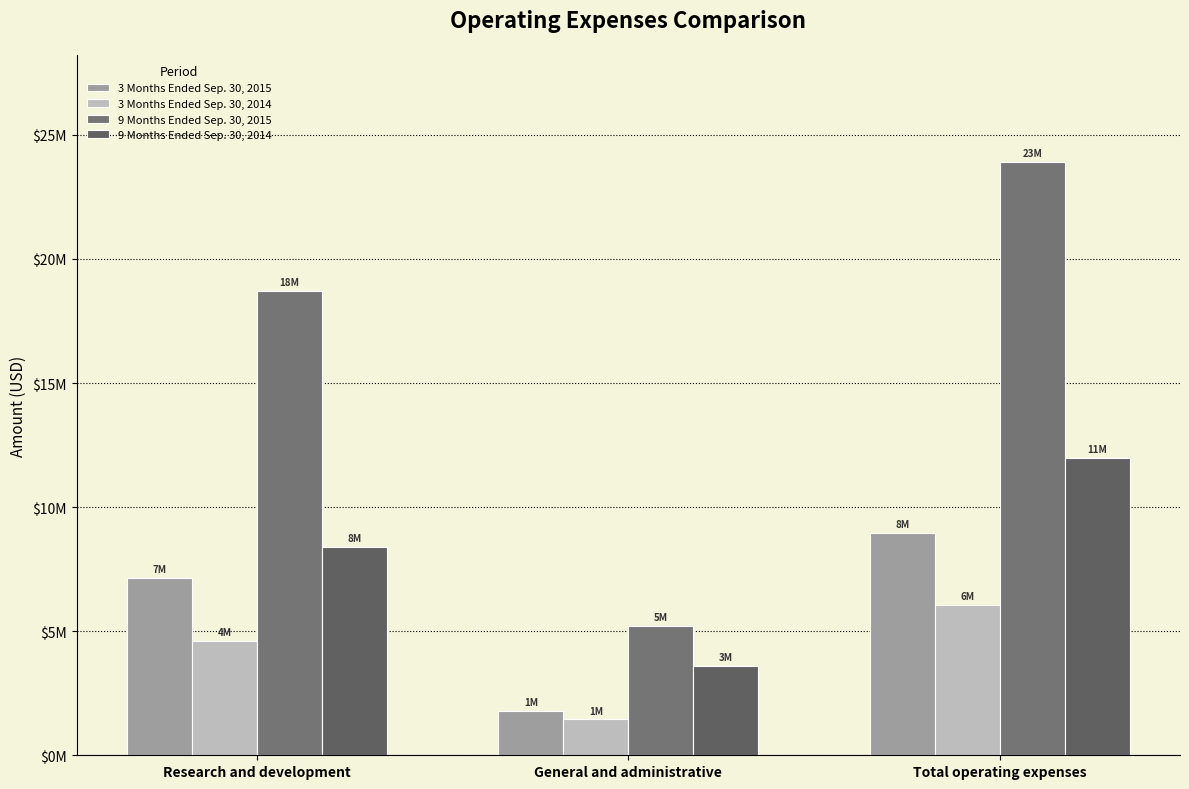

Are the bars horizontal?

No